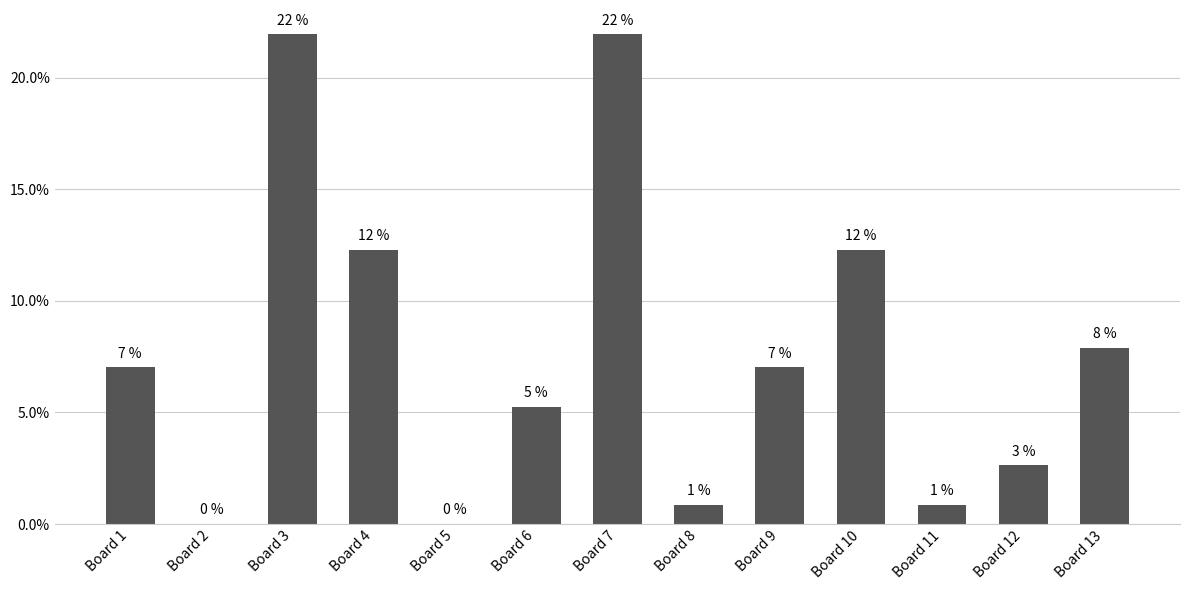

Rank the categories by value from lowest to highest.

Board 2, Board 5, Board 8, Board 11, Board 12, Board 6, Board 1, Board 9, Board 13, Board 4, Board 10, Board 3, Board 7